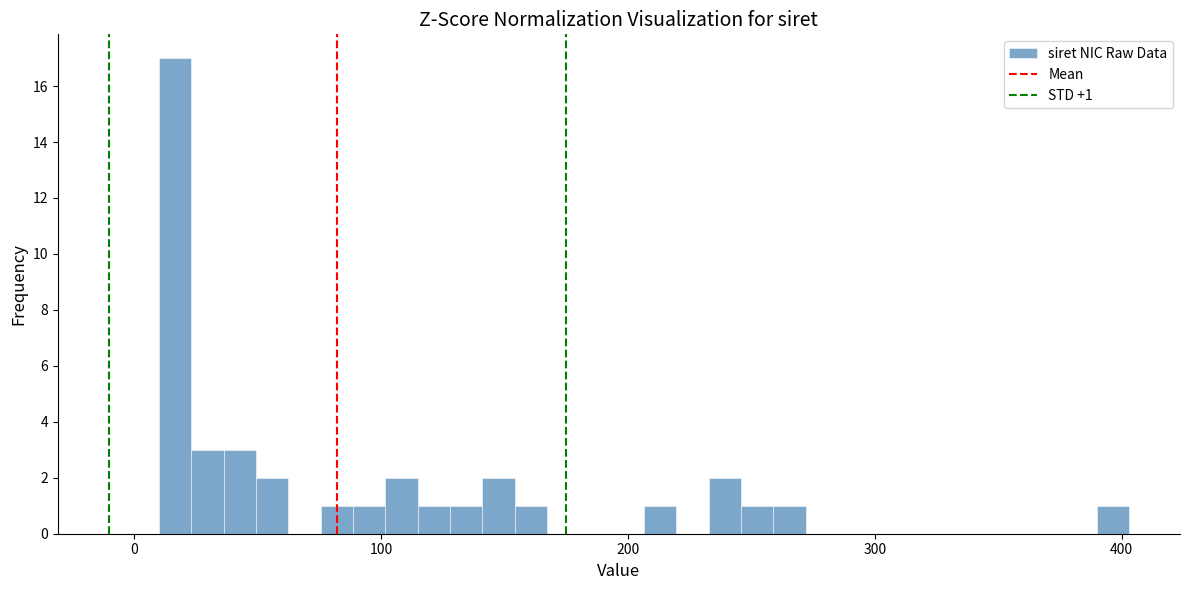

Around what value on the x-axis is the tallest bar? Give the approximate position of its centre, as read against the axis.

20